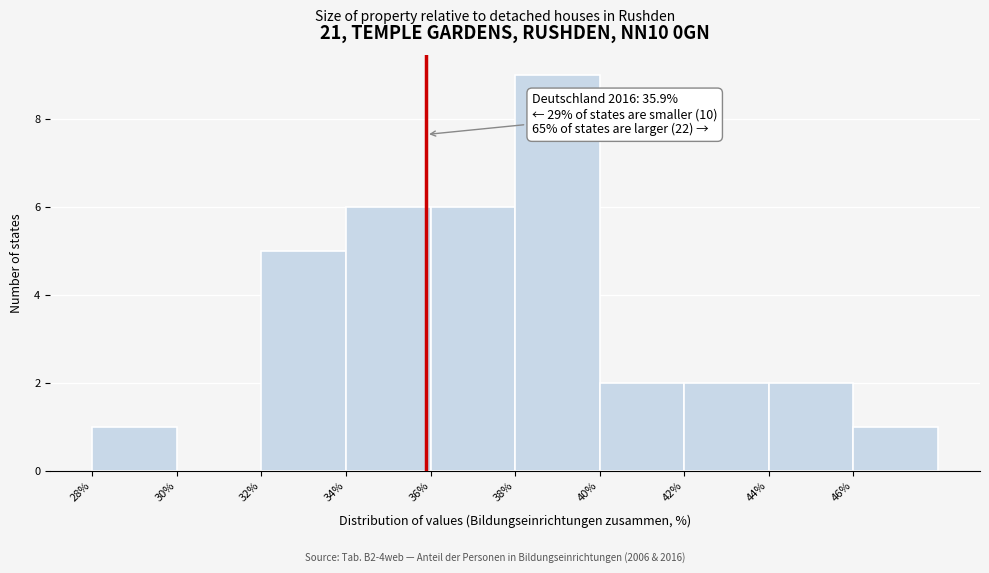

Which range on the x-axis has the tallest bar?

38 to 40